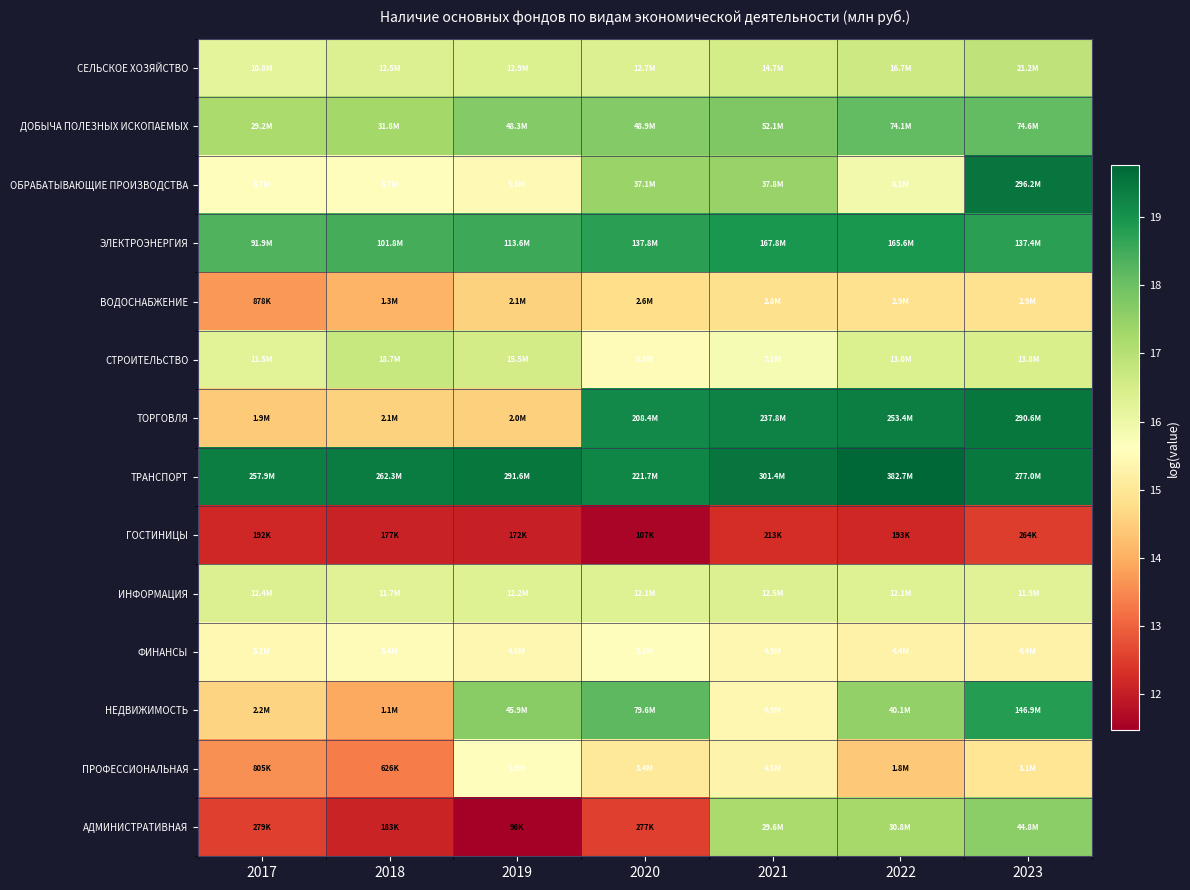

Which category has the lowest value across all series?

2019